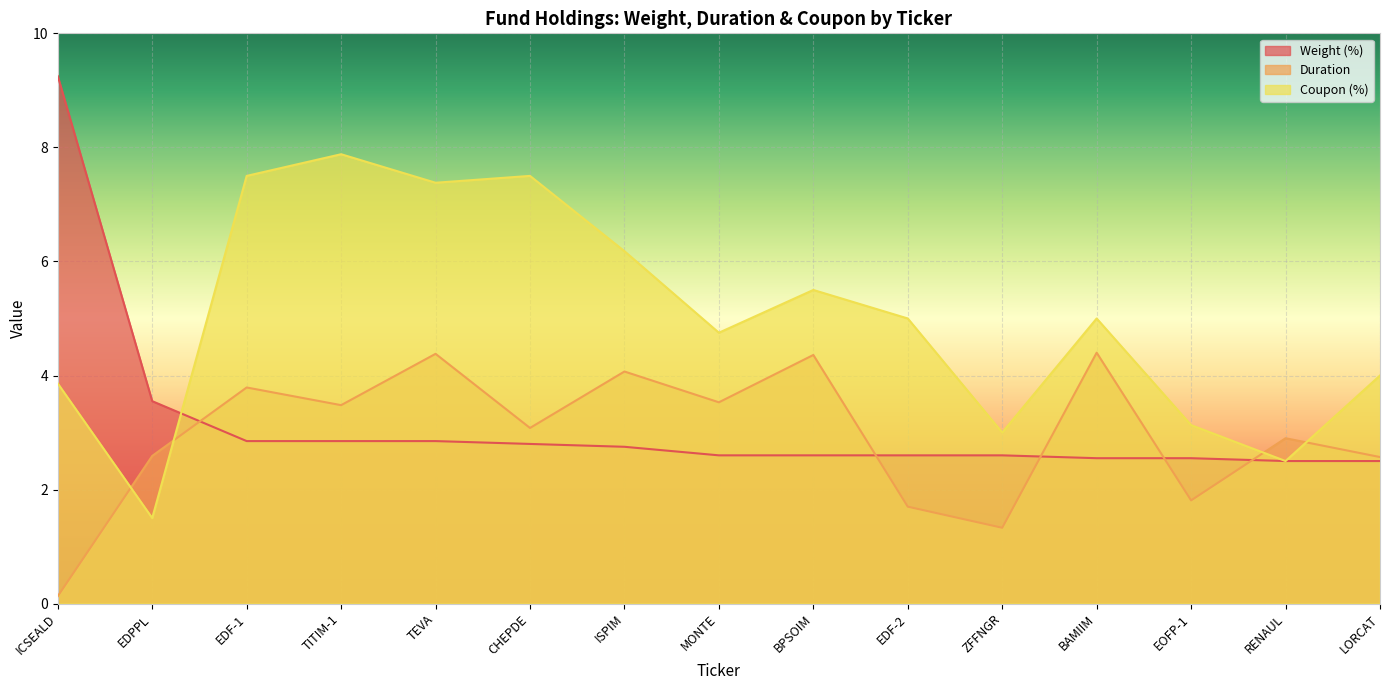

Count the number of categories in the chart.

15